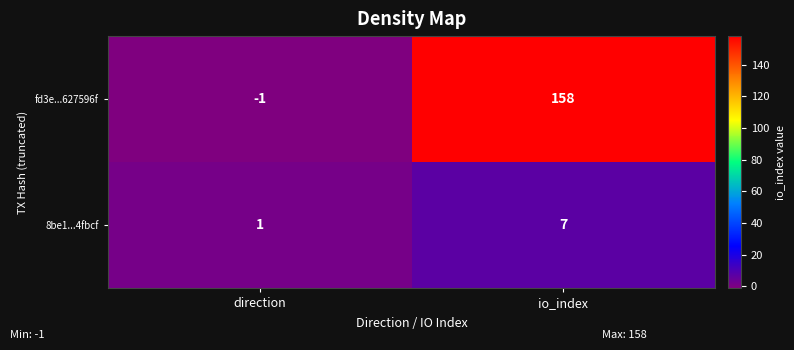

Where is 8be1...4fbcf nearest to the value 4?

direction